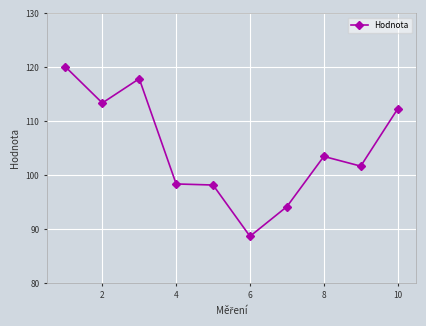

True or false: there are more than 1 points higher than both neighbors.

True